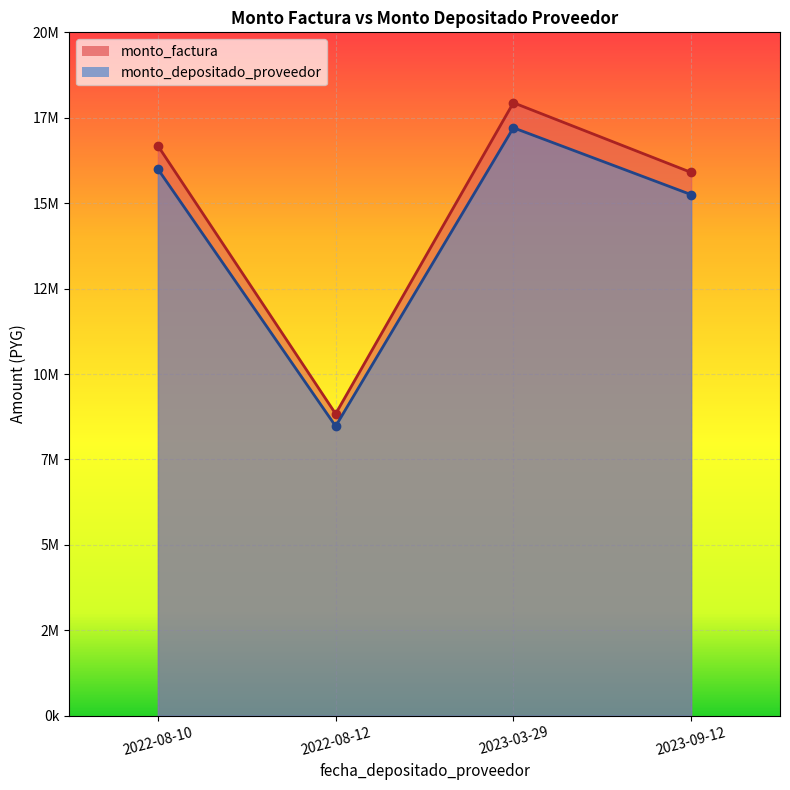

Is the value of monto_factura at 2022-08-10 greater than the value of monto_depositado_proveedor at 2023-09-12?

Yes